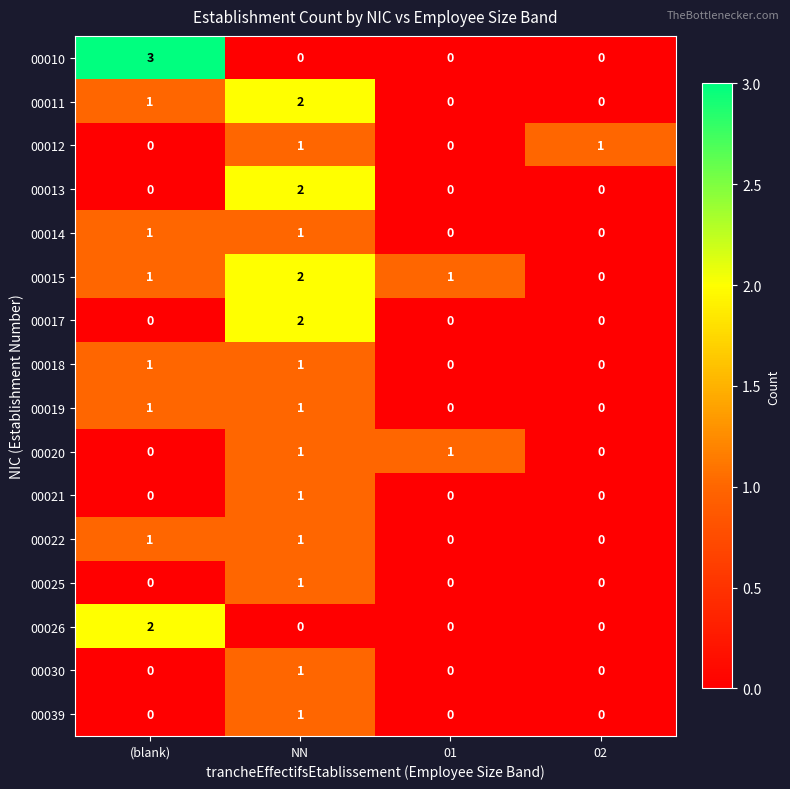

How many positive values does the 00018 series have?

2